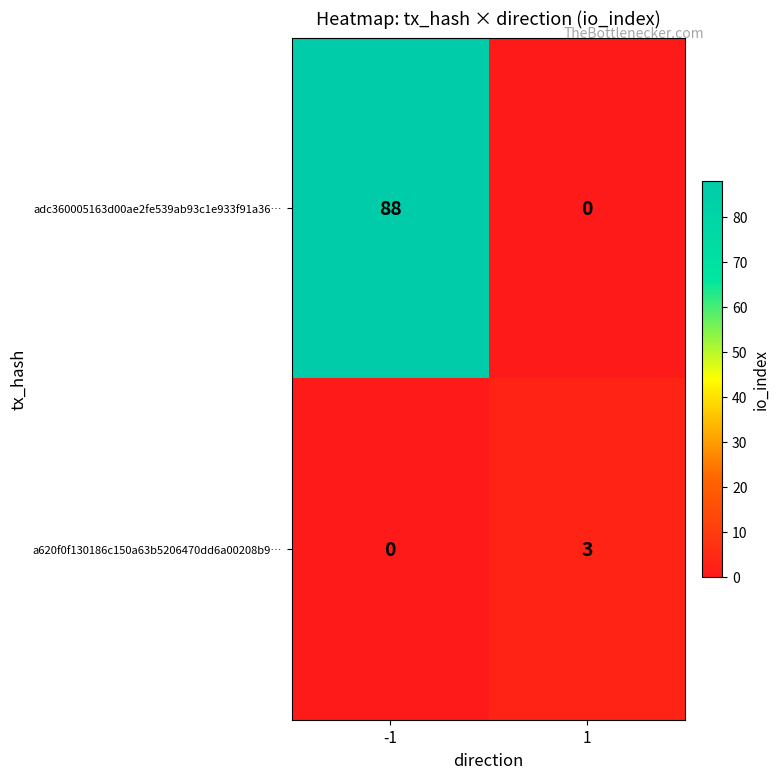

How many values in adc360005163d00ae2fe539ab93c1e933f91a36… are above zero?

1